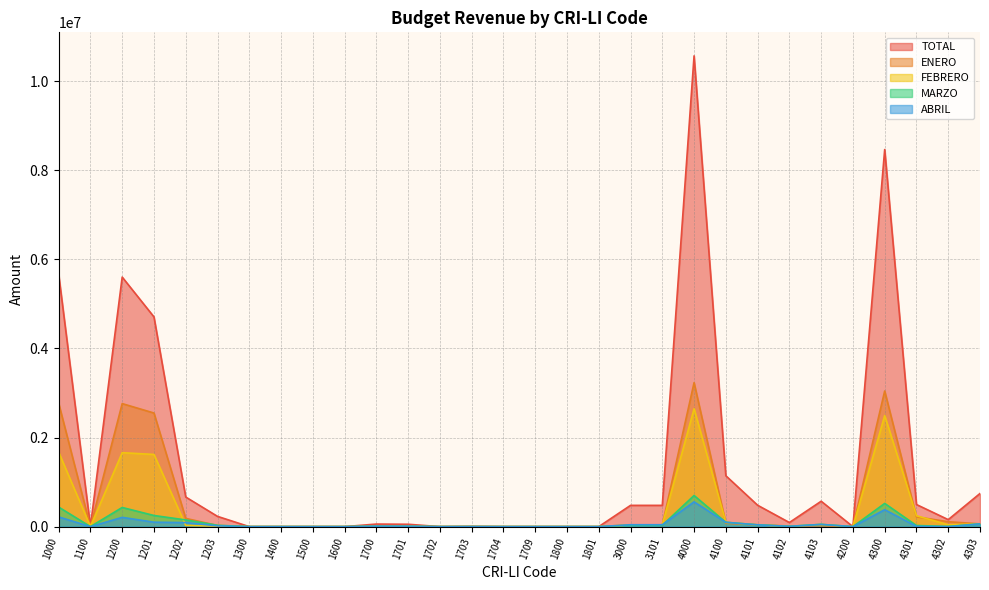

Is it true that TOTAL equals 230000 at 1203?

True